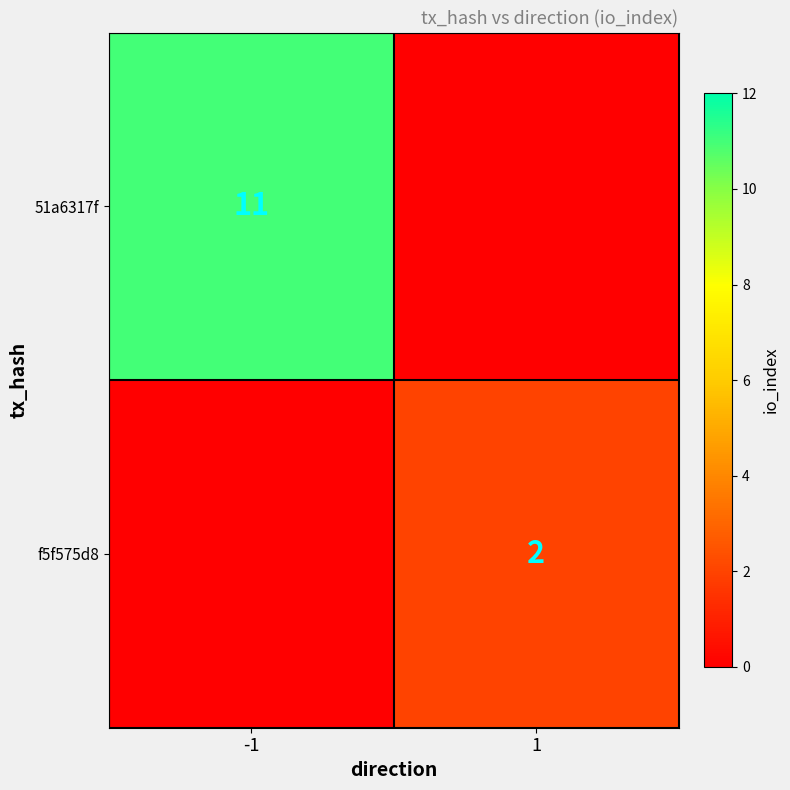

Is it true that f5f575d8 equals 2 at 1?

True